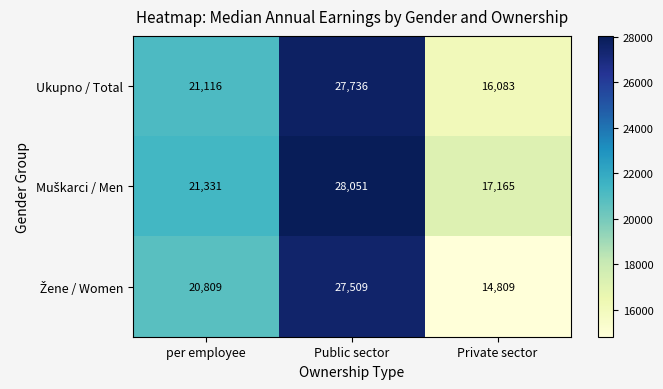

At how many categories does at least one series exceed 15911?

3